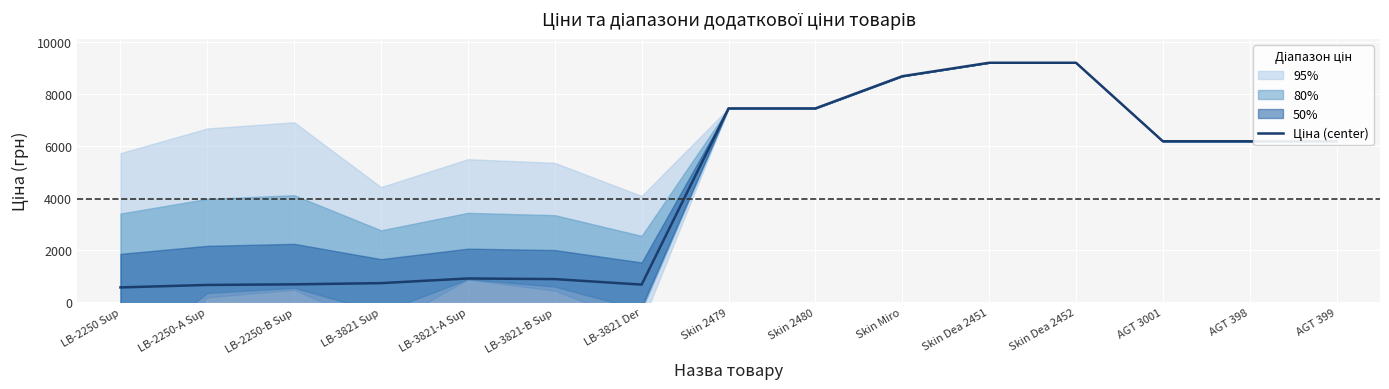

What is the change in value from LB-3821-B Sup to Skin 2479?

+6552.4